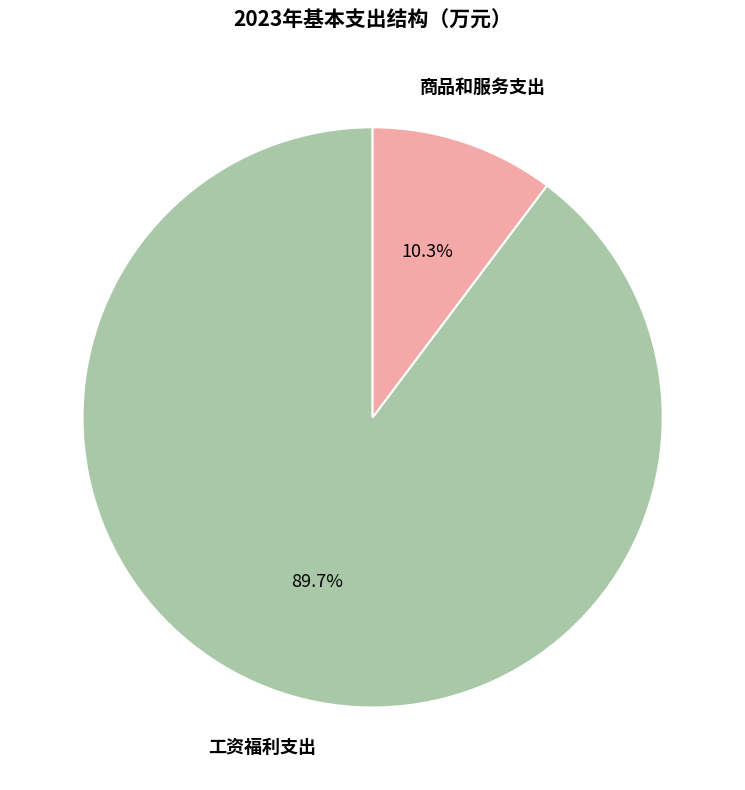

Does any single category account for the majority?

Yes